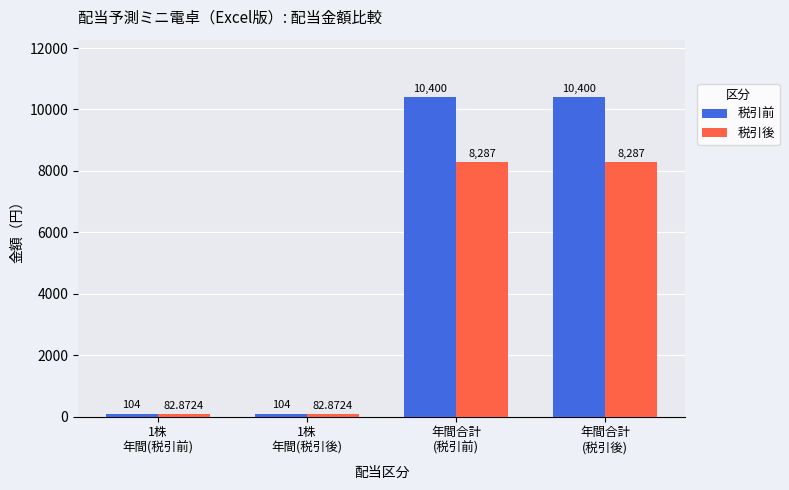

Which series has the widest spread of values?

税引前